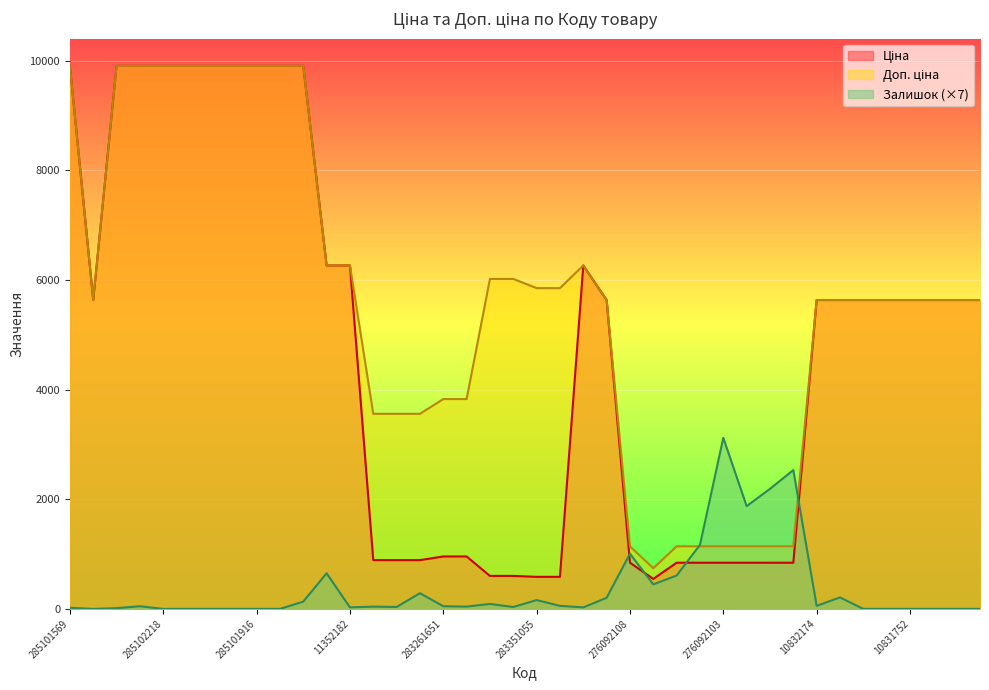

True or false: Залишок (×7) has a value of 1470.8 at 10831752.

False